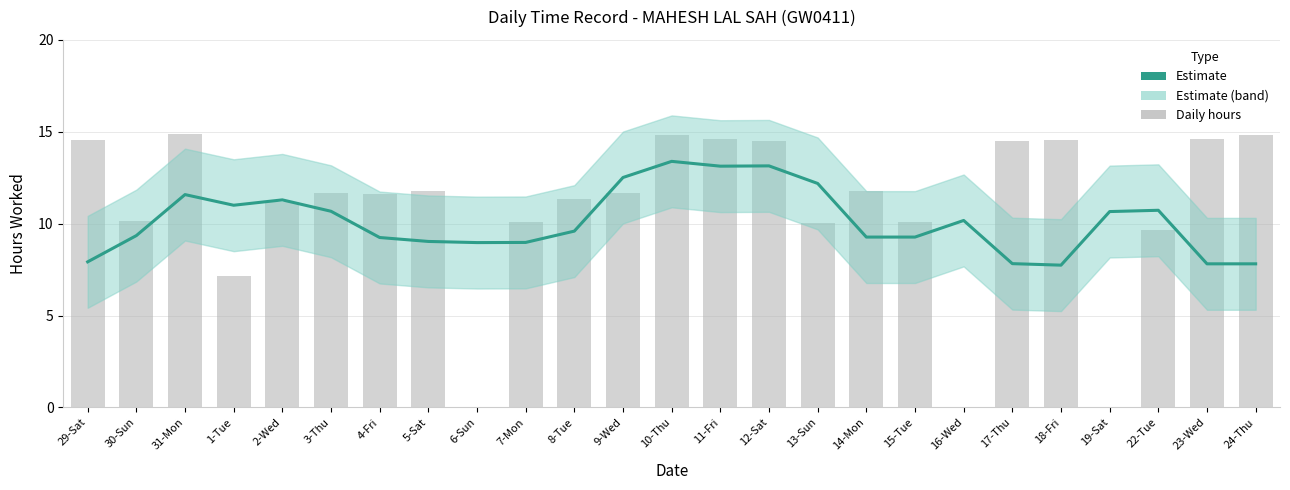

What is the approximate value at 3-Thu?

10.7